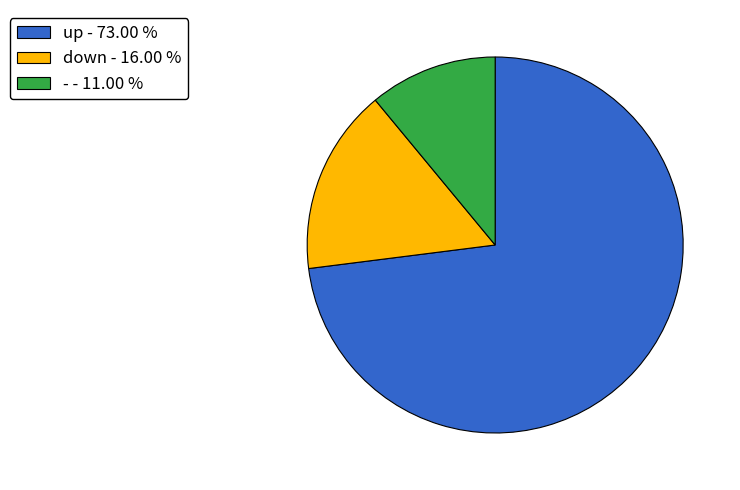

The up slice represents 73% of the pie. True or false?

True